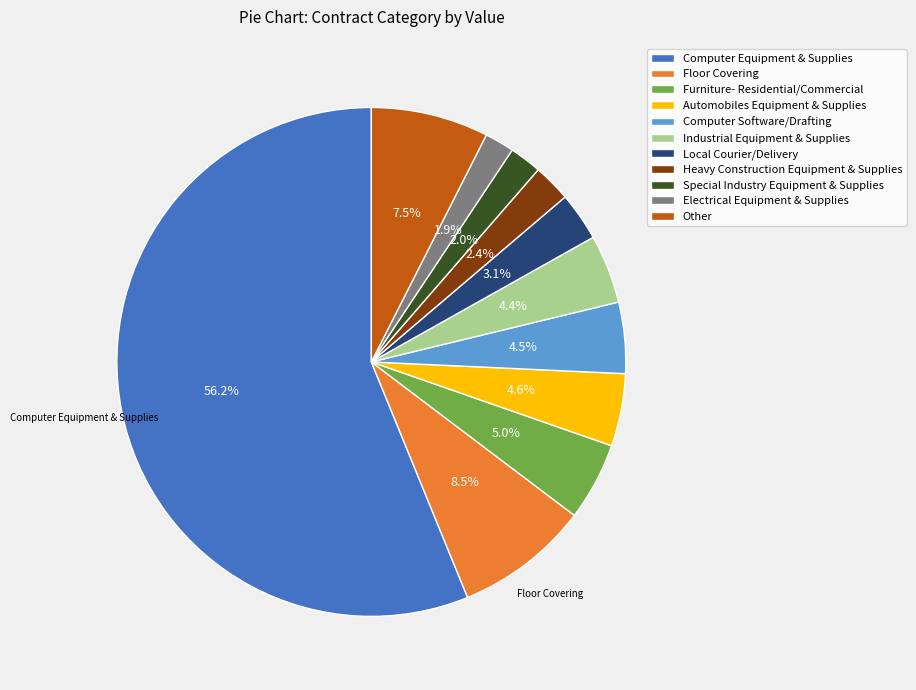

To the nearest percent, what is the difference between the largest and smallest slice percentages?

54%